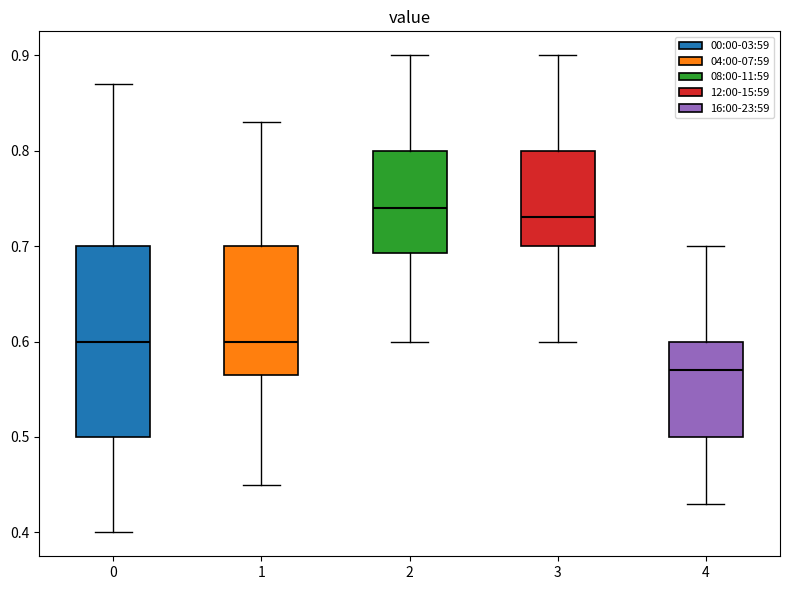

Comparing the boxes themselves (not the whiskers), which one is the tallest?

0